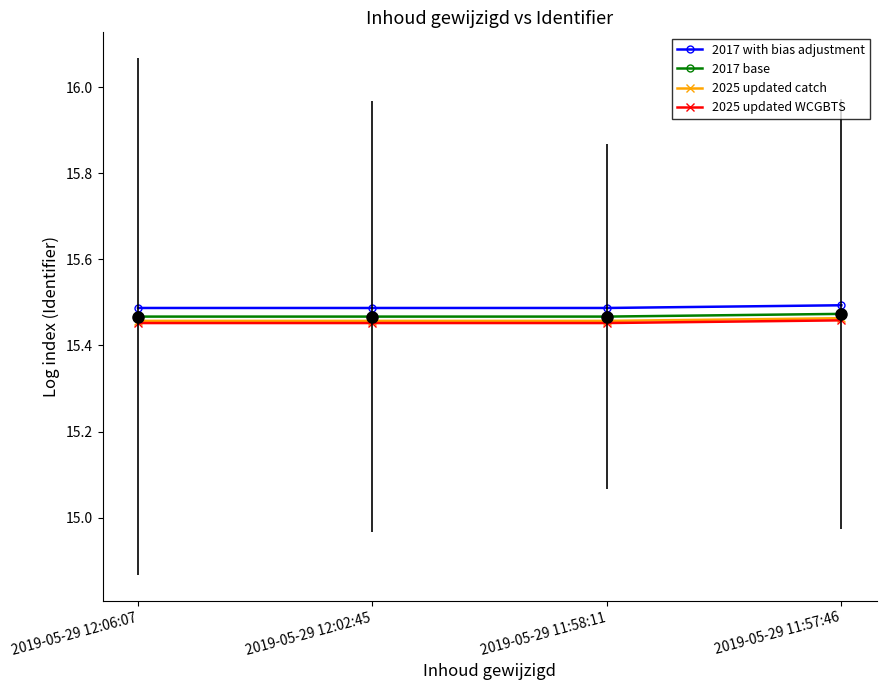

True or false: 2017 with bias adjustment and 2017 base cross at least once.

False